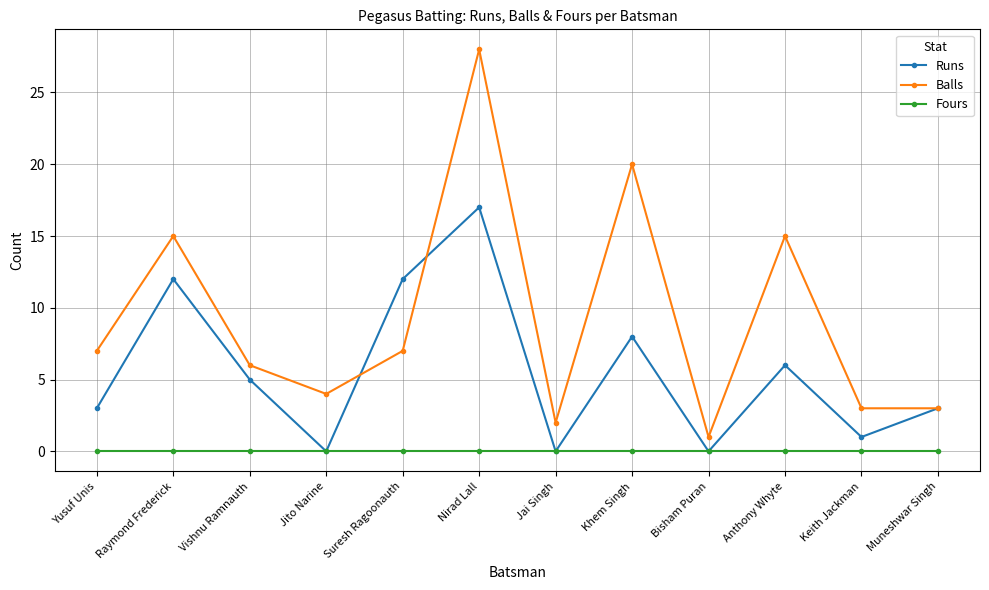

The Runs series shows 8 at Jito Narine. True or false?

False